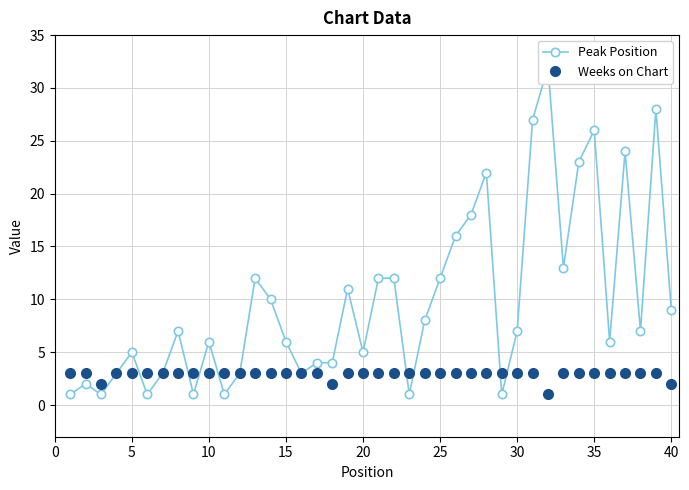

The value of Weeks on Chart at 20 is 3. True or false?

True